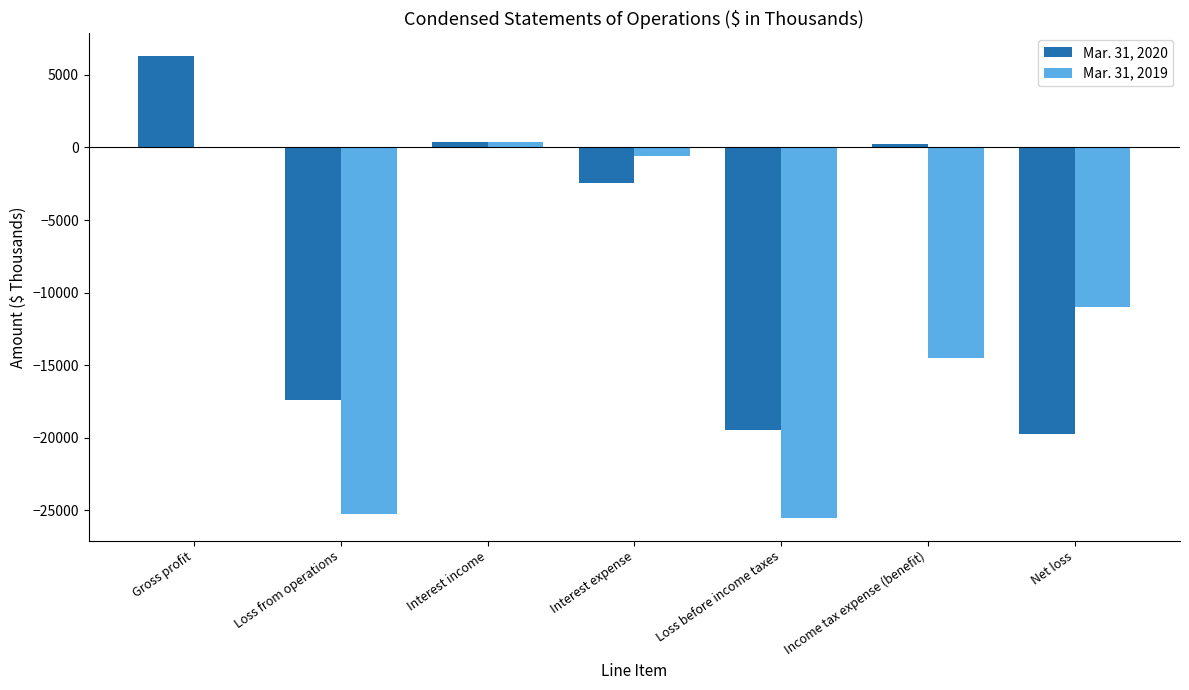

How many distinct data groups are displayed?

2